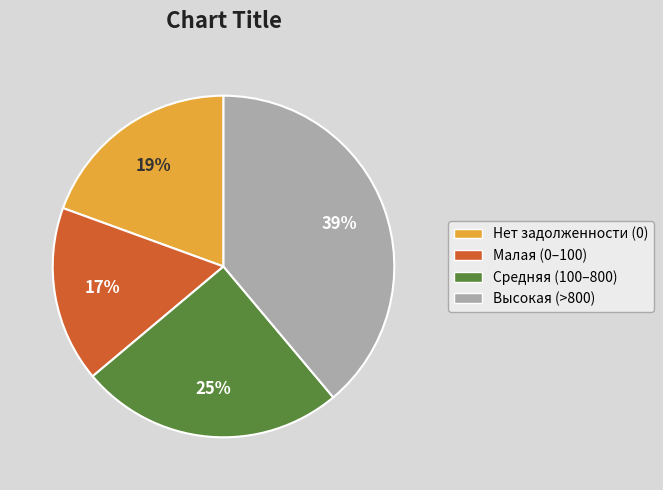

Is Средняя (100–800) the majority of the pie?

No